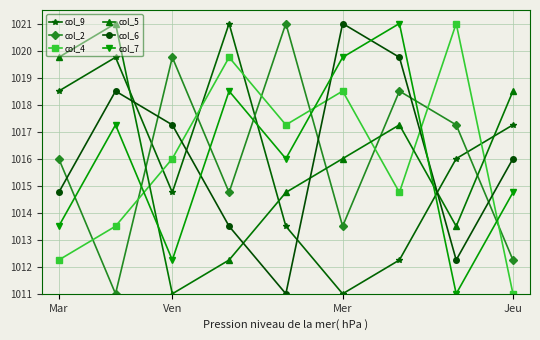

How many times do col_7 and col_9 cross each other?

2